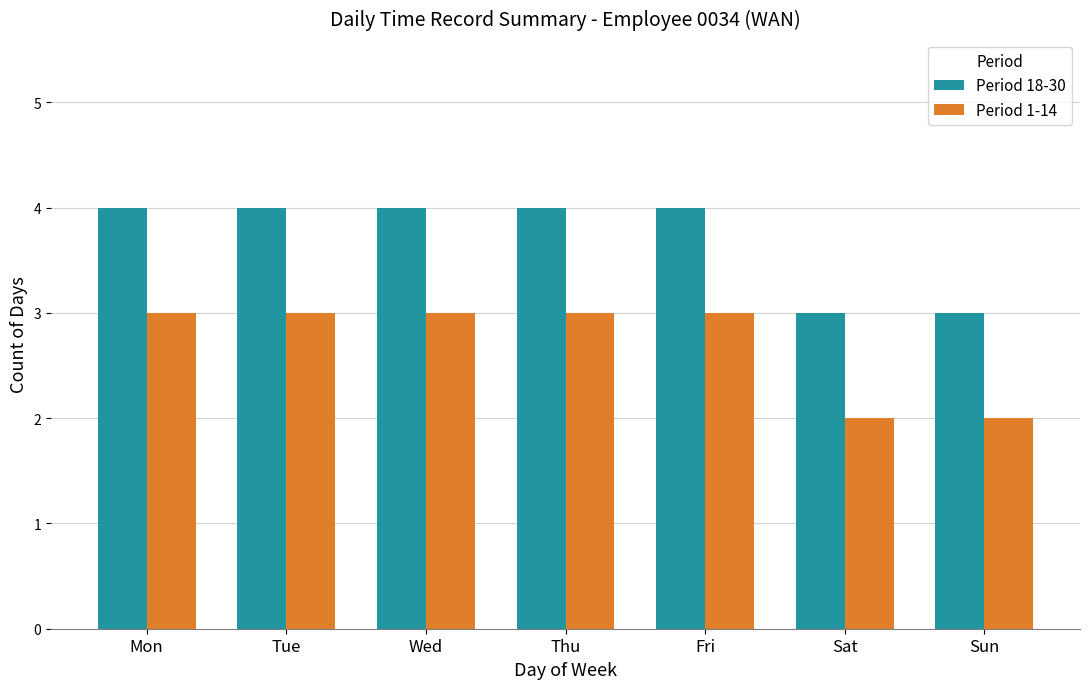

What is the sum of all Period 1-14 values?

19